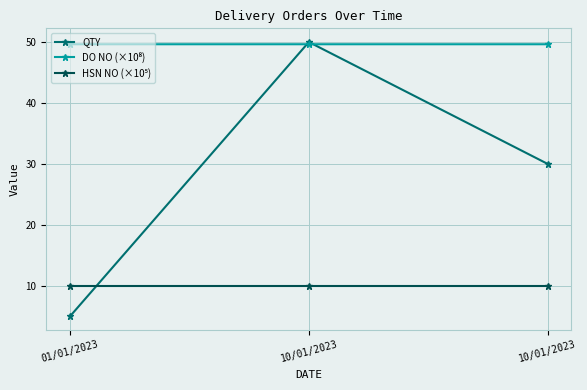

Does the chart have visible grid lines?

Yes